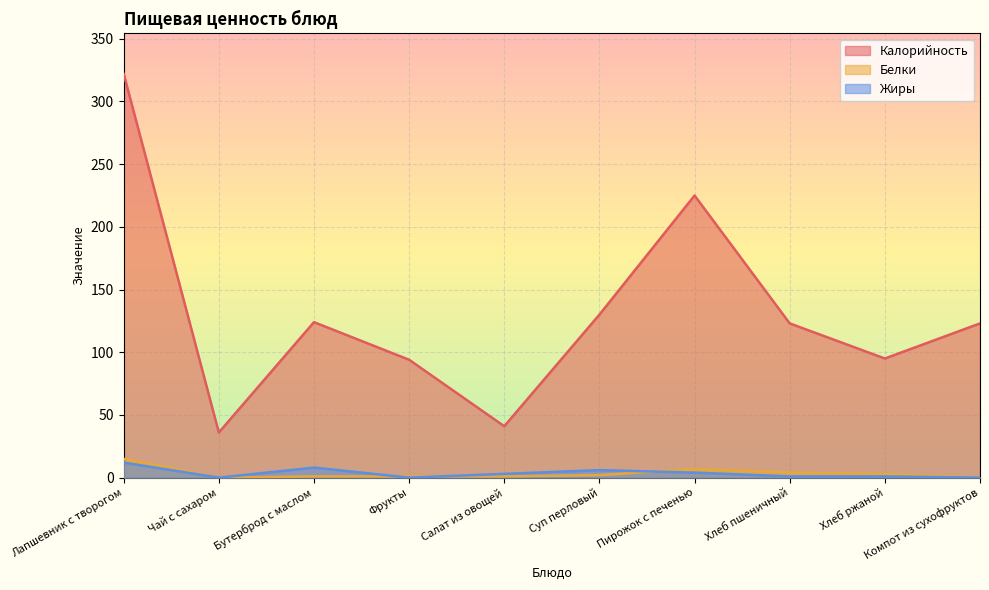

What are all the series names shown in the legend?

Калорийность, Белки, Жиры